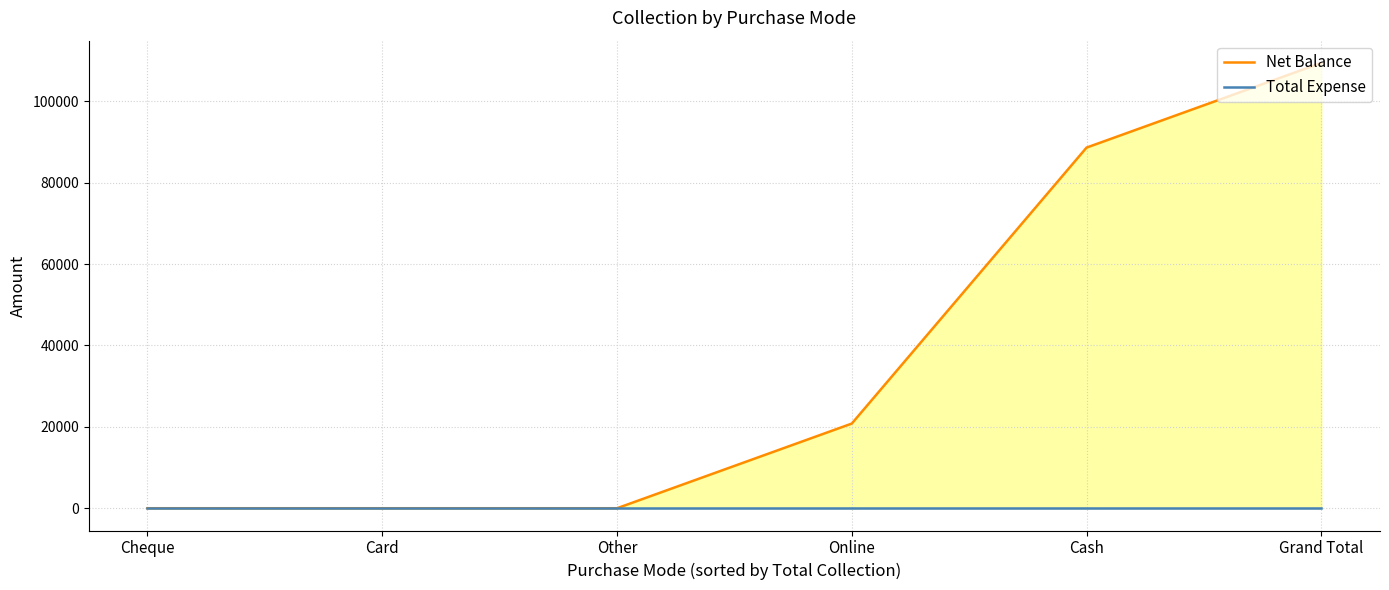

At which category is the sum across all series the highest?

Grand Total